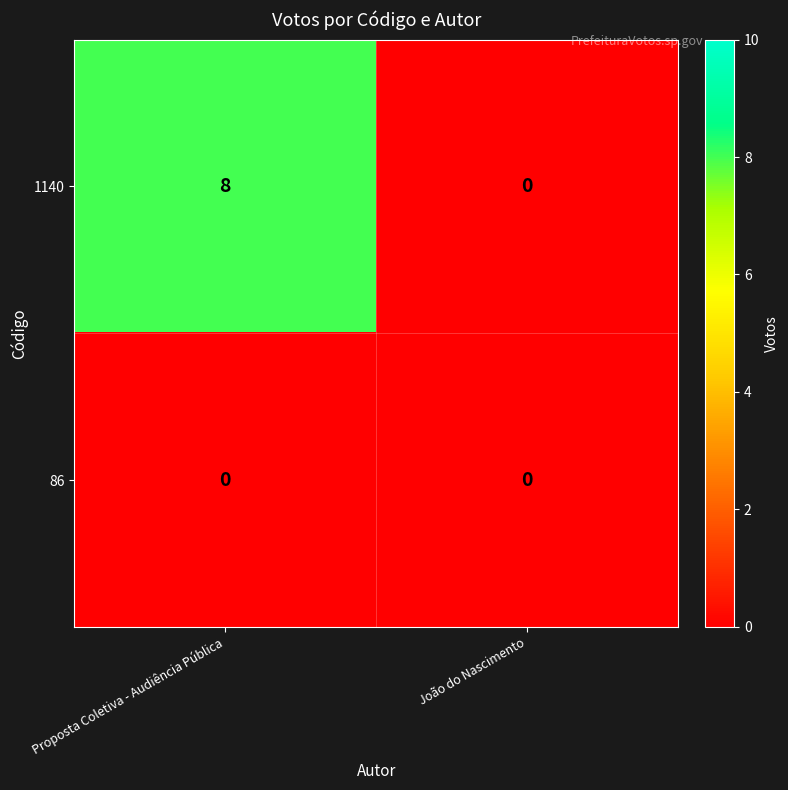

Is it true that 1140 equals 0 at João do Nascimento?

True